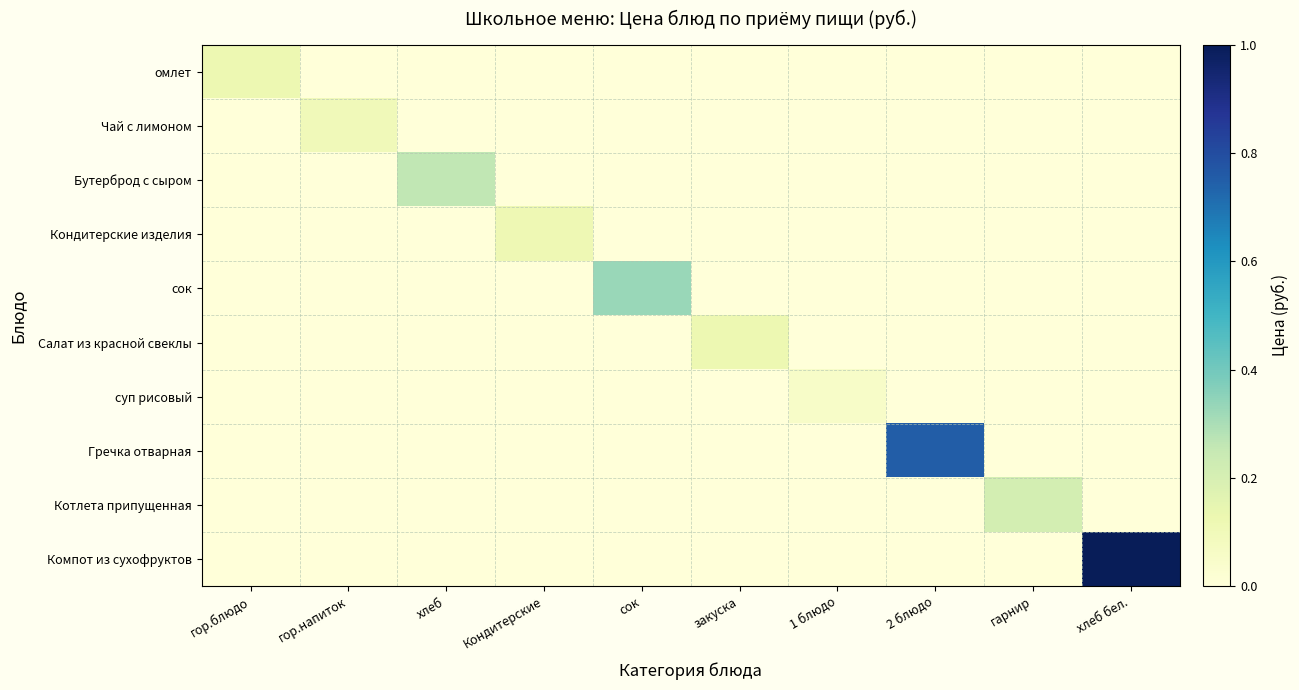

Reading left to right, list all the values displayed in this chart.

омлет: гор.блюдо=0.1	гор.напиток=0.0	хлеб=0.0	Кондитерские=0.0	сок=0.0	закуска=0.0	1 блюдо=0.0	2 блюдо=0.0	гарнир=0.0	хлеб бел.=0.0
Чай с лимоном: гор.блюдо=0.0	гор.напиток=0.1	хлеб=0.0	Кондитерские=0.0	сок=0.0	закуска=0.0	1 блюдо=0.0	2 блюдо=0.0	гарнир=0.0	хлеб бел.=0.0
Бутерброд с сыром: гор.блюдо=0.0	гор.напиток=0.0	хлеб=0.3	Кондитерские=0.0	сок=0.0	закуска=0.0	1 блюдо=0.0	2 блюдо=0.0	гарнир=0.0	хлеб бел.=0.0
Кондитерские изделия: гор.блюдо=0.0	гор.напиток=0.0	хлеб=0.0	Кондитерские=0.1	сок=0.0	закуска=0.0	1 блюдо=0.0	2 блюдо=0.0	гарнир=0.0	хлеб бел.=0.0
сок: гор.блюдо=0.0	гор.напиток=0.0	хлеб=0.0	Кондитерские=0.0	сок=0.3	закуска=0.0	1 блюдо=0.0	2 блюдо=0.0	гарнир=0.0	хлеб бел.=0.0
Салат из красной свеклы: гор.блюдо=0.0	гор.напиток=0.0	хлеб=0.0	Кондитерские=0.0	сок=0.0	закуска=0.1	1 блюдо=0.0	2 блюдо=0.0	гарнир=0.0	хлеб бел.=0.0
суп рисовый: гор.блюдо=0.0	гор.напиток=0.0	хлеб=0.0	Кондитерские=0.0	сок=0.0	закуска=0.0	1 блюдо=0.1	2 блюдо=0.0	гарнир=0.0	хлеб бел.=0.0
Гречка отварная: гор.блюдо=0.0	гор.напиток=0.0	хлеб=0.0	Кондитерские=0.0	сок=0.0	закуска=0.0	1 блюдо=0.0	2 блюдо=0.8	гарнир=0.0	хлеб бел.=0.0
Котлета припущенная: гор.блюдо=0.0	гор.напиток=0.0	хлеб=0.0	Кондитерские=0.0	сок=0.0	закуска=0.0	1 блюдо=0.0	2 блюдо=0.0	гарнир=0.2	хлеб бел.=0.0
Компот из сухофруктов: гор.блюдо=0.0	гор.напиток=0.0	хлеб=0.0	Кондитерские=0.0	сок=0.0	закуска=0.0	1 блюдо=0.0	2 блюдо=0.0	гарнир=0.0	хлеб бел.=1.0